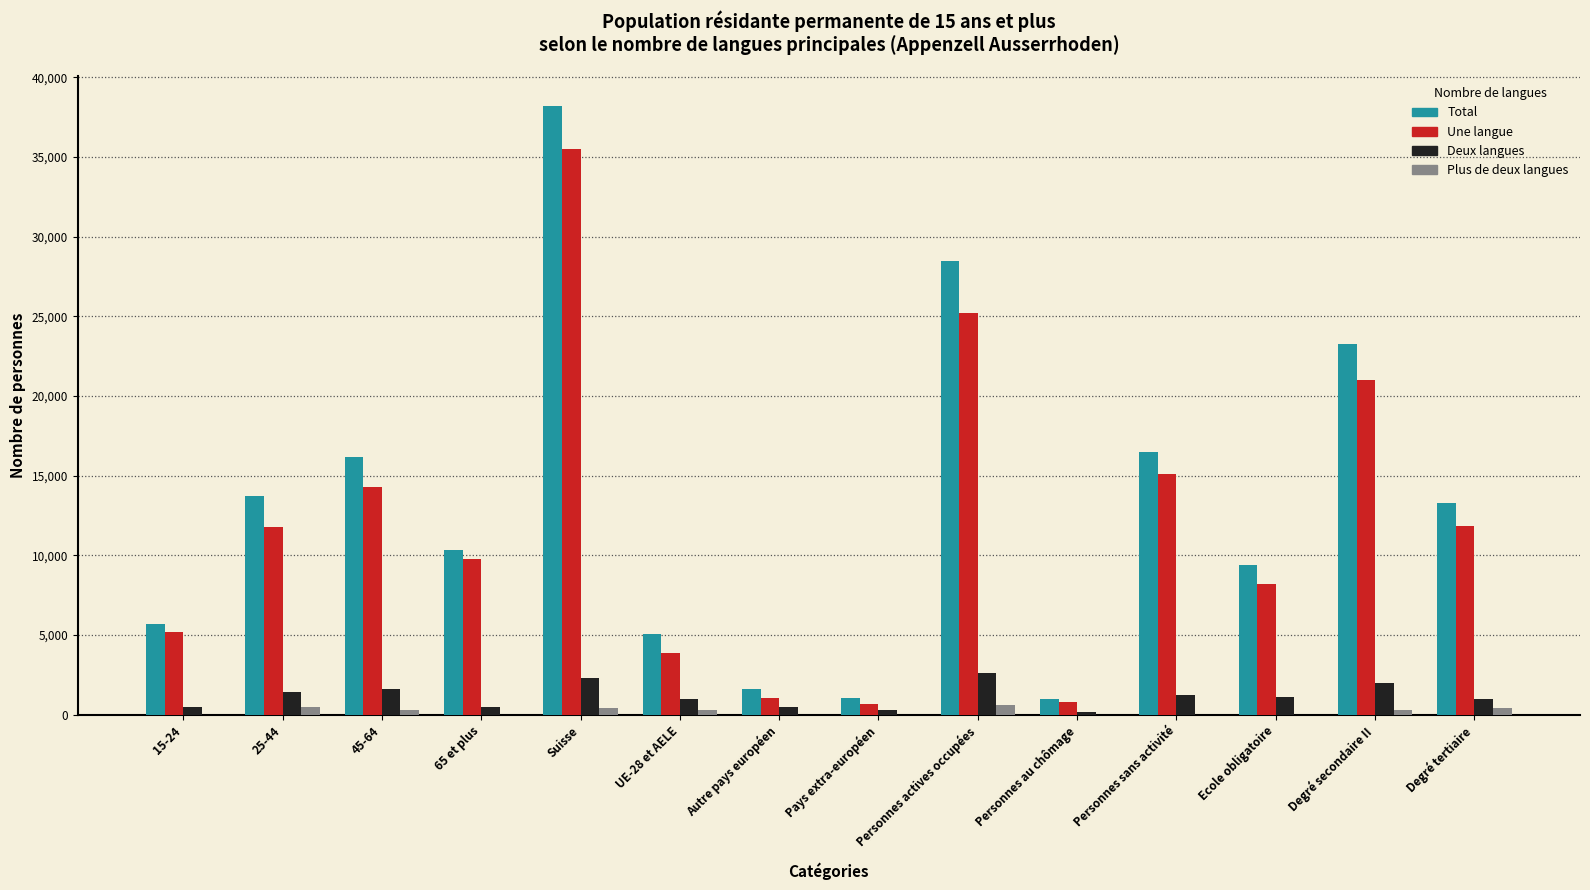

What is the greatest value displayed?

38189.0